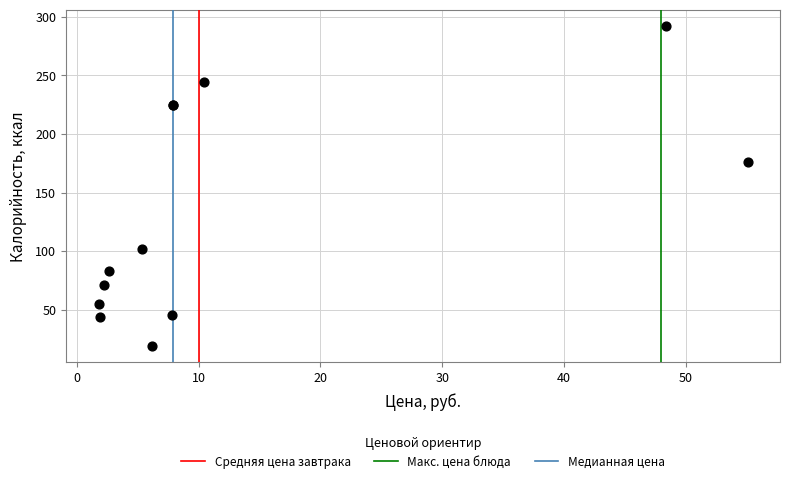

What Y value in the scatter plot is closest to 155?

175.8